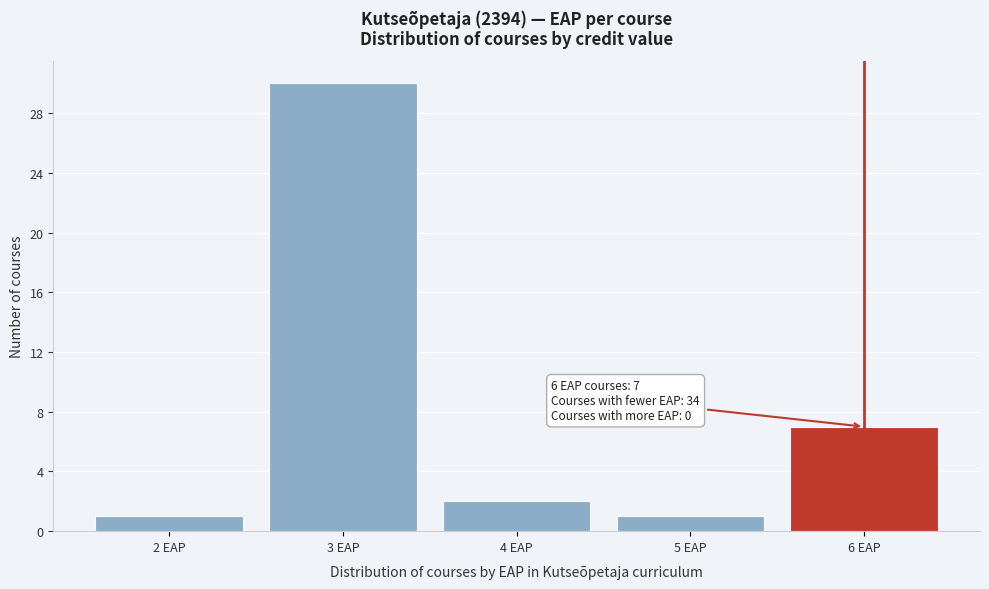

Over which range of the x-axis is the bar tallest?

2.5 to 3.5